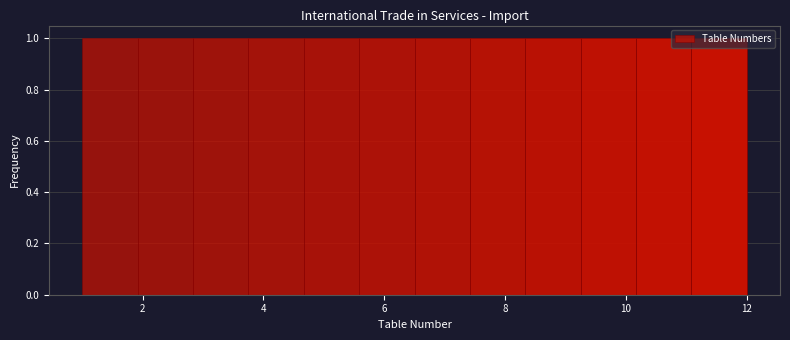

Reading left to right, list every bar in this chart as the range it spans on the x-axis followed by its height. Neither the bar edges nor the heights are printed on the chart, so give them approximately, as read against the axes.

1.0 to 2.0: 1
2.0 to 2.8: 1
2.8 to 3.8: 1
3.8 to 4.6: 1
4.6 to 5.6: 1
5.6 to 6.6: 1
6.6 to 7.4: 1
7.4 to 8.4: 1
8.4 to 9.2: 1
9.2 to 10.2: 1
10.2 to 11.0: 1
11.0 to 12.0: 1